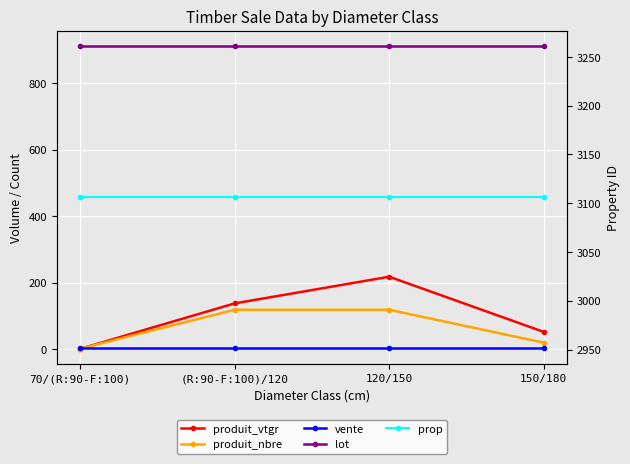

List the labels in order of prop value, smallest first.

70/(R:90-F:100), (R:90-F:100)/120, 120/150, 150/180